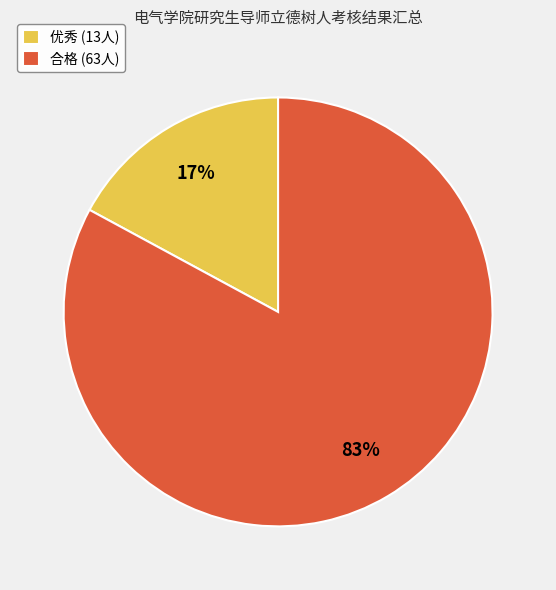

What is the smallest slice in the pie chart?

优秀